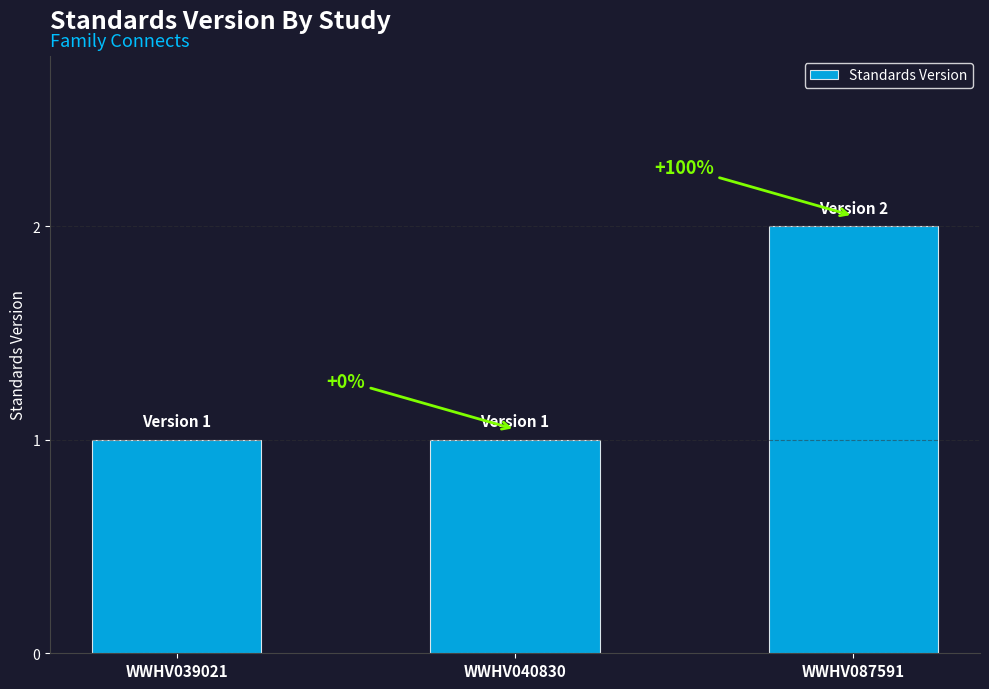

What is the sum of all values?

4